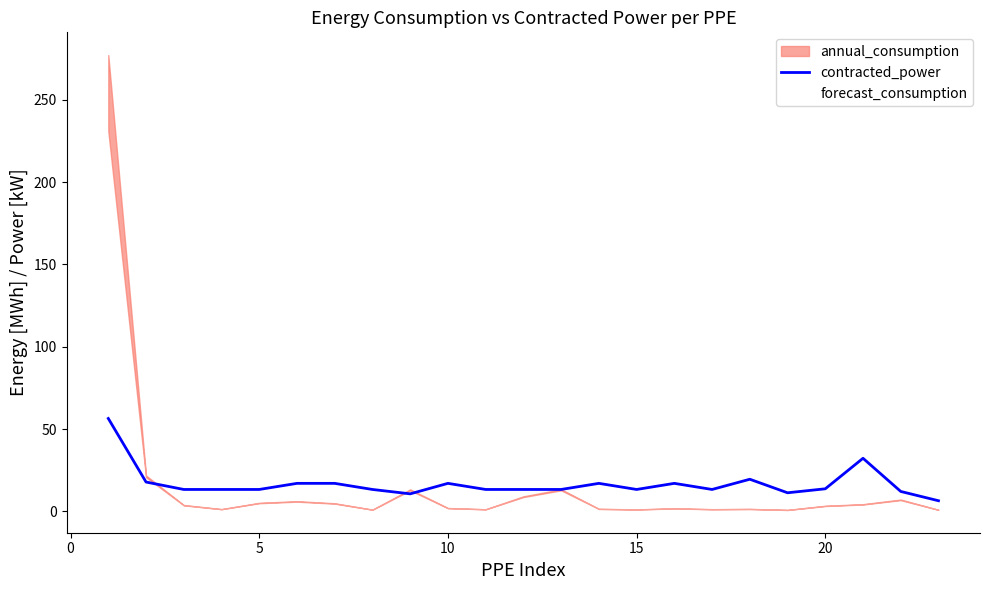

How many interior local valleys (lower than both neighbors) does the data have?

4